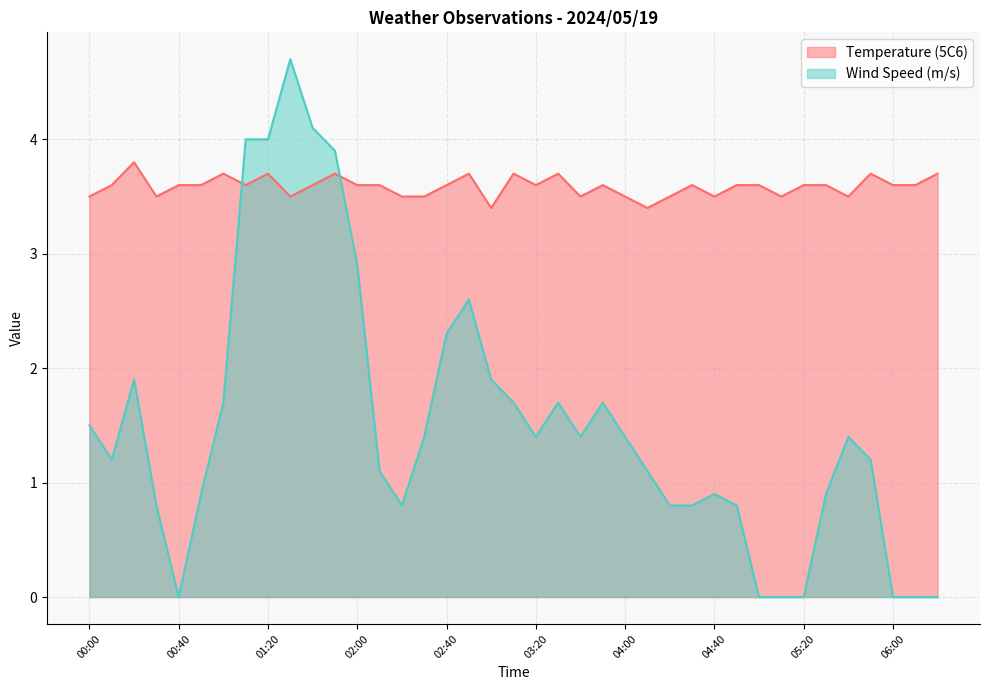

Count the Temperature (5C6) values in the range 3 to 4.

39